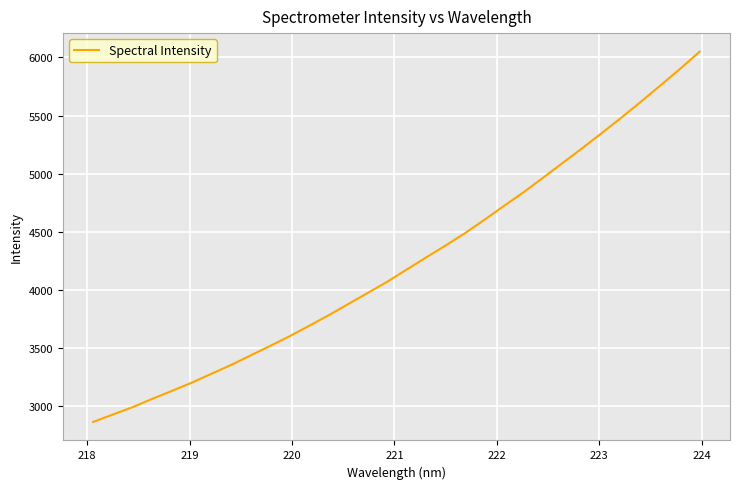

What is the greatest value displayed?

6049.1